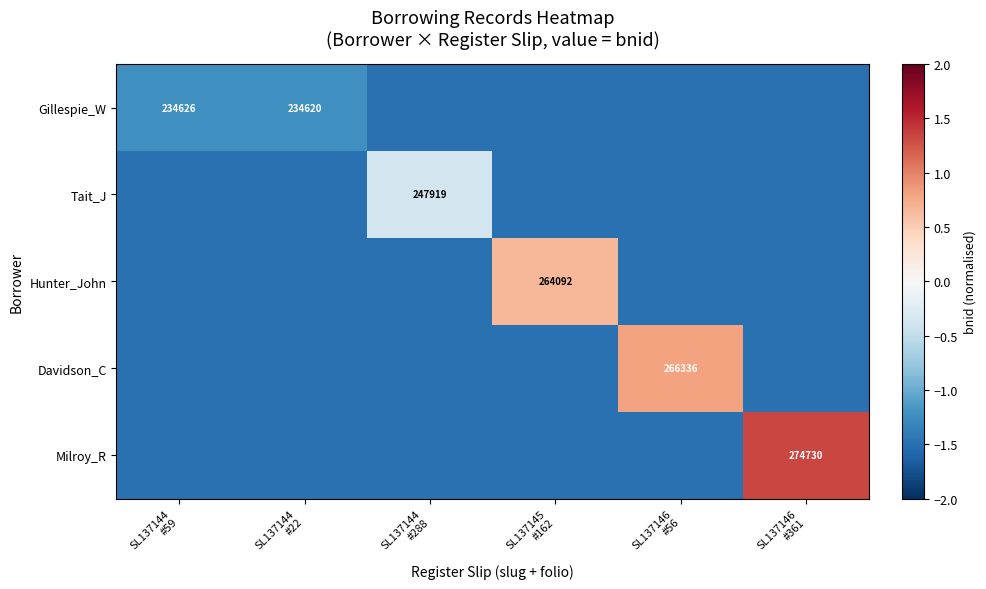

At how many categories does at least one series exceed 0?

3